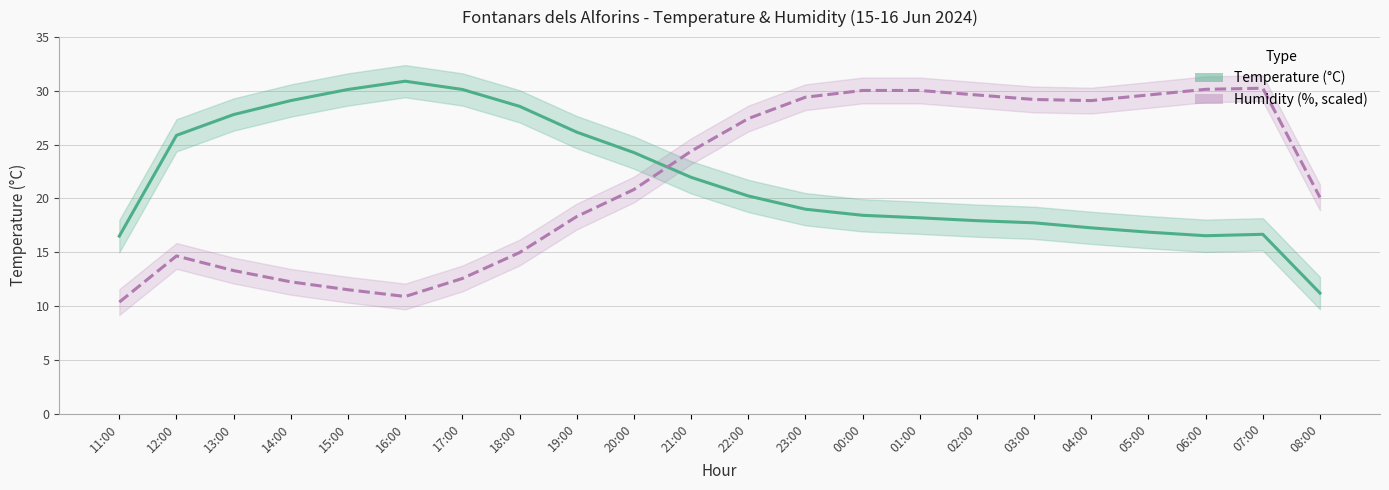

How many lines are shown in the chart?

2